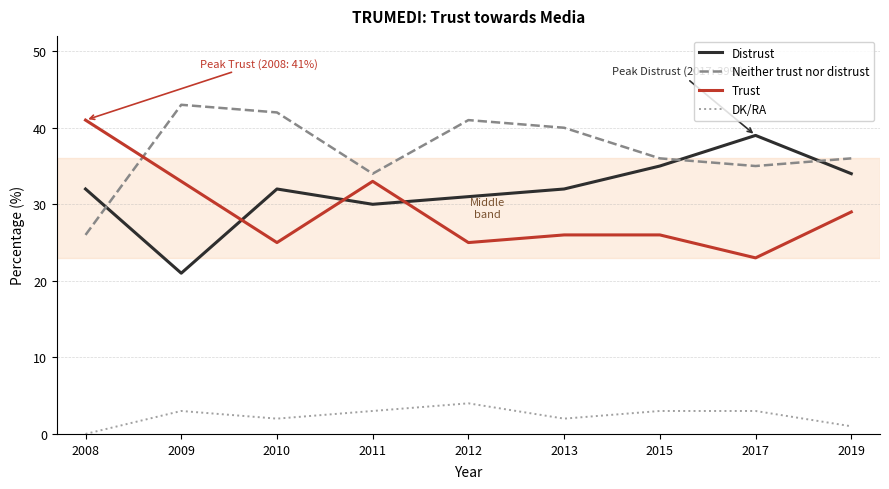

Where is the first local minimum for DK/RA?

2010